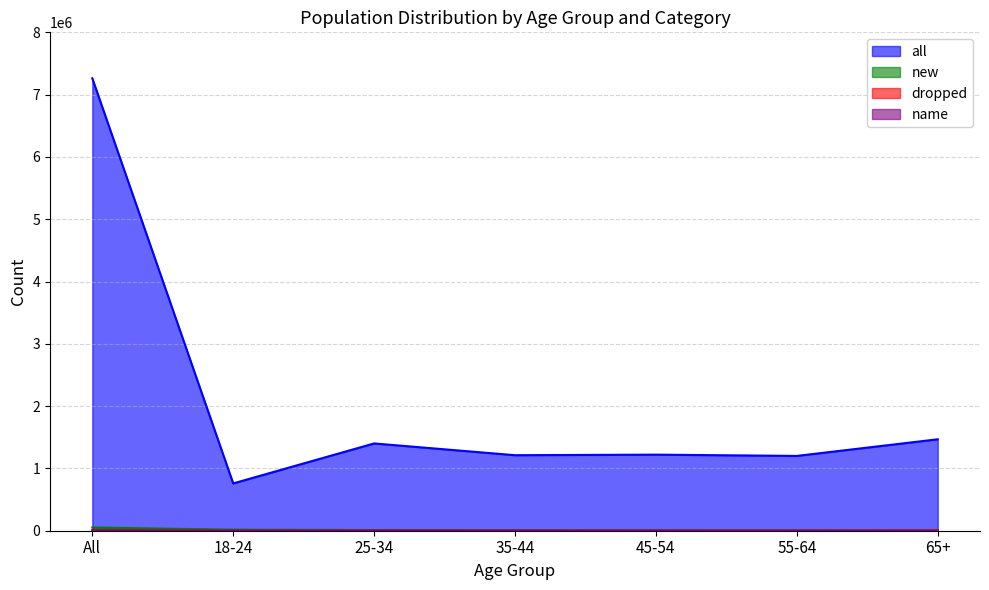

Reading left to right, list all the values displayed in this chart.

all: 7261950	759466	1401002	1212073	1221096	1200674	1467632
new: 51423	16676	10916	8050	6077	5148	4556
dropped: 9187	377	1397	1217	1012	1231	3953
name: 5586	701	2115	1202	796	492	280